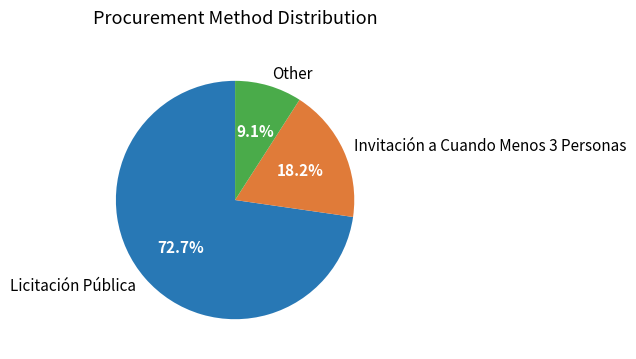

How many slices are in this pie chart?

3